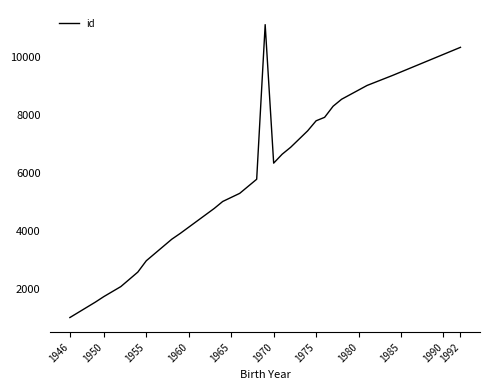

What is the minimum value shown in the chart?

1022